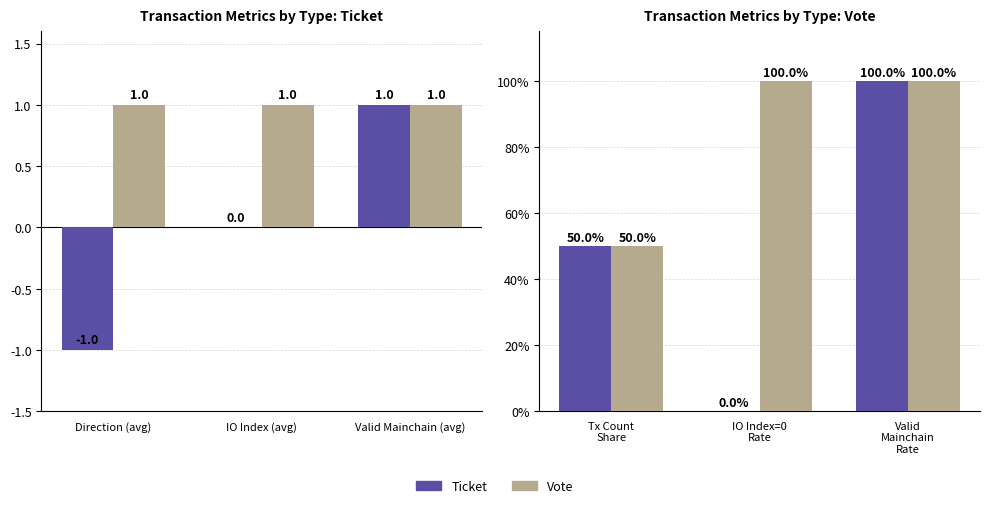

Does the chart contain any negative values?

No